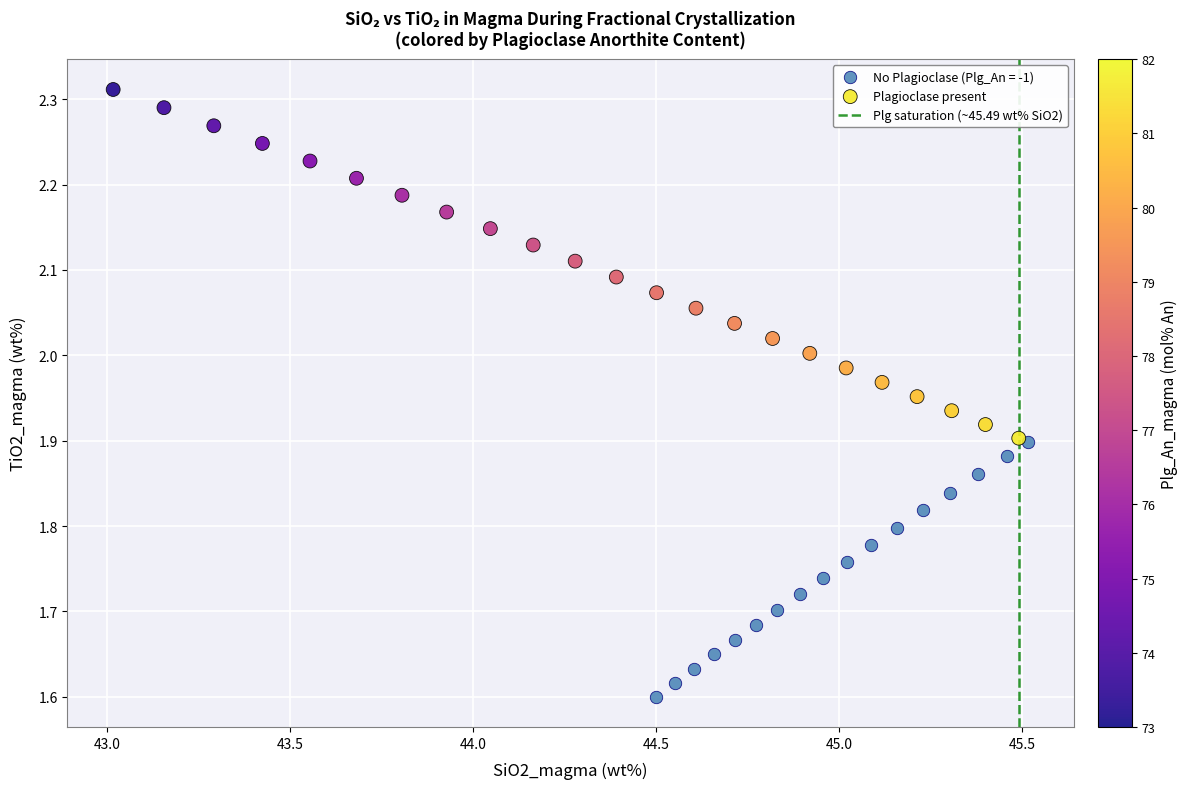

Which series contains the highest Y value?

Plagioclase present